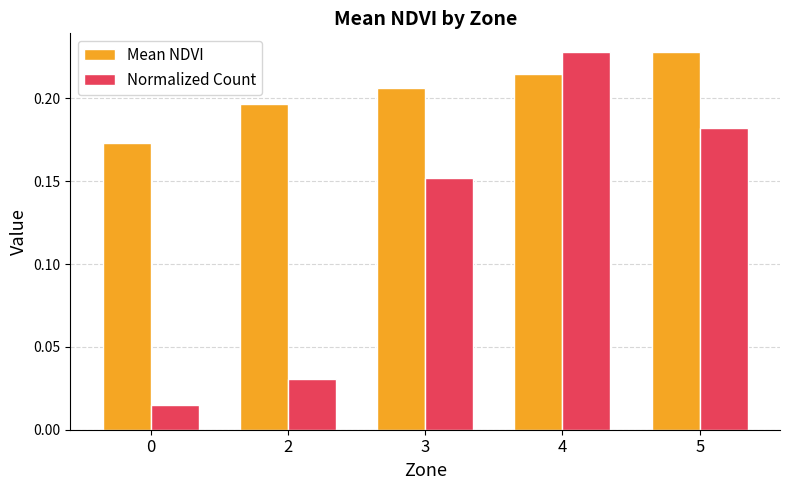

Which category has the highest value in the Mean NDVI series?

5